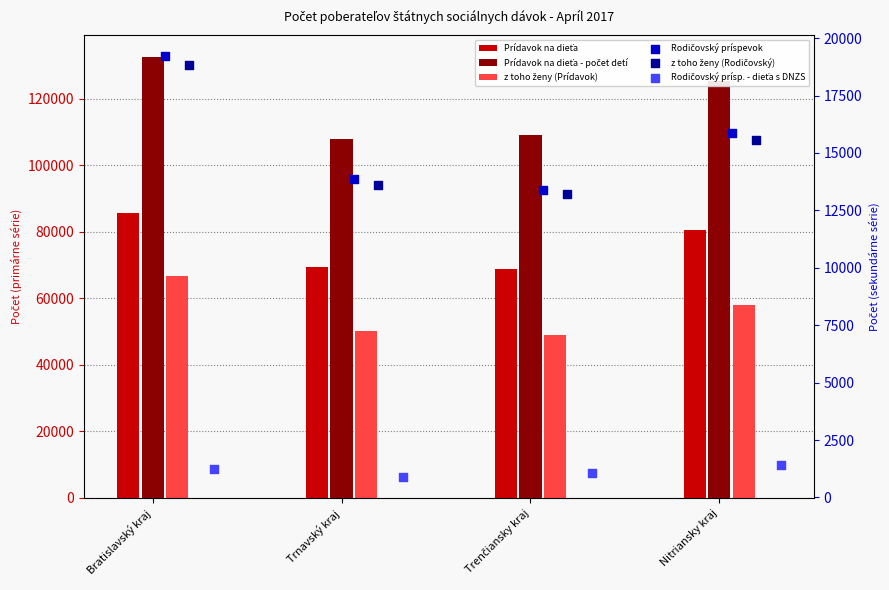

Which series reaches the minimum Y coordinate?

Rodičovský prísp. - dieťa s DNZS